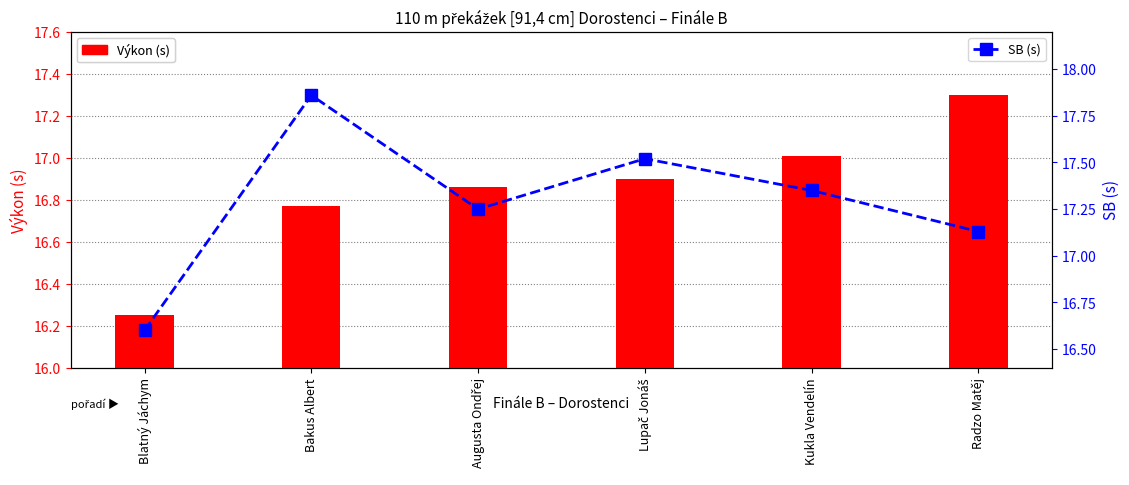

Rank the series by their maximum value, from highest to lowest.

SB (s), Výkon (s)